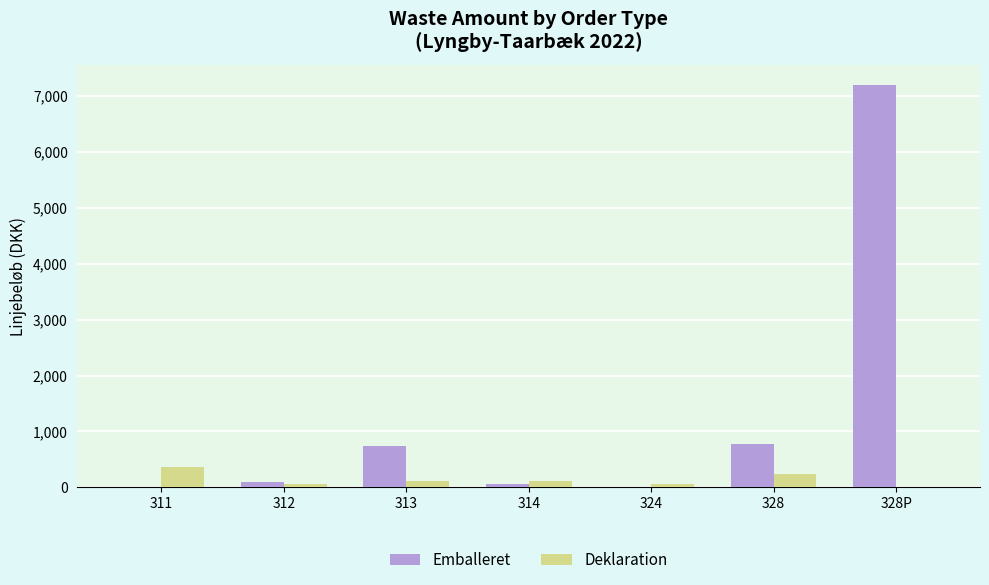

What are all the series names shown in the legend?

Emballeret, Deklaration